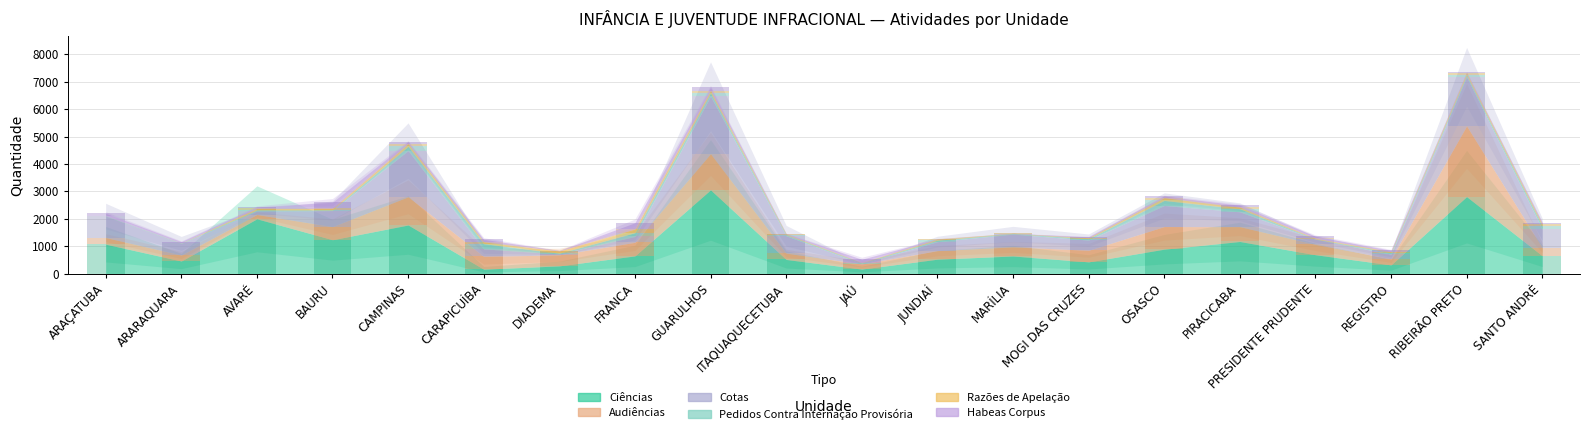

At which label does Habeas Corpus first exceed 61?

ARAÇATUBA